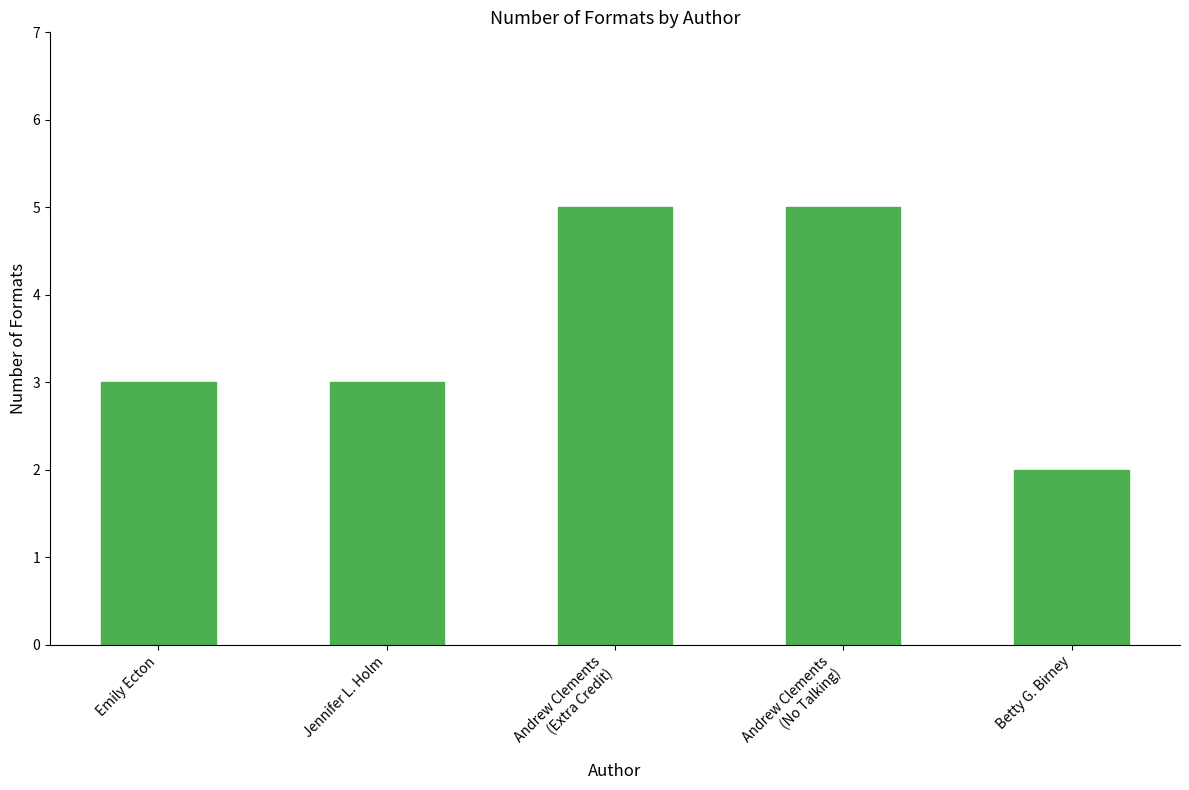

Reading left to right, extract all data points from this chart.

3	3	5	5	2